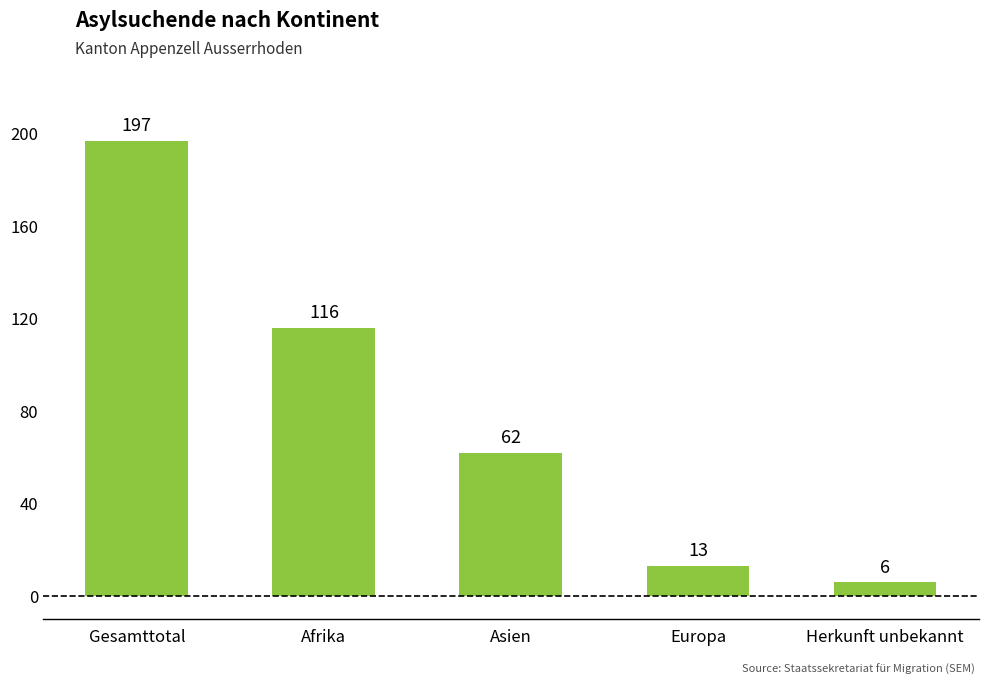

What is the greatest value displayed?

197